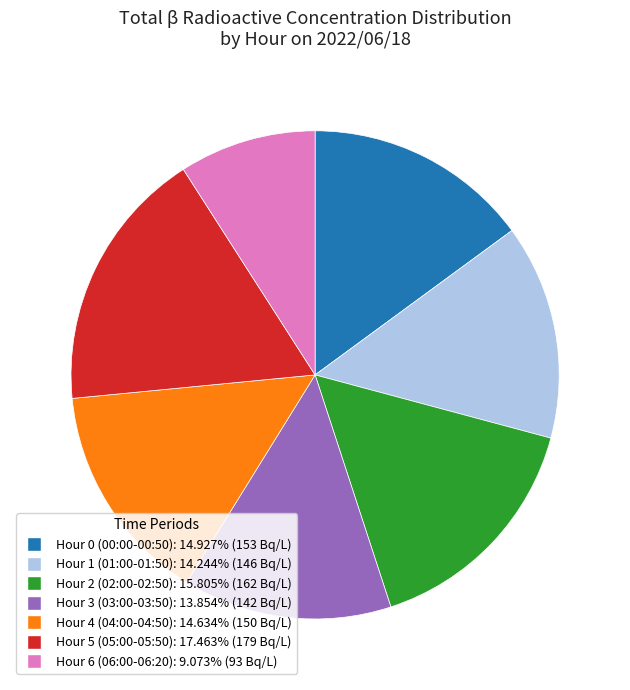

Is the sum of Hour 3 (03:00-03:50): 13.854% (142 Bq/L) and Hour 4 (04:00-04:50): 14.634% (150 Bq/L) greater than half?

No